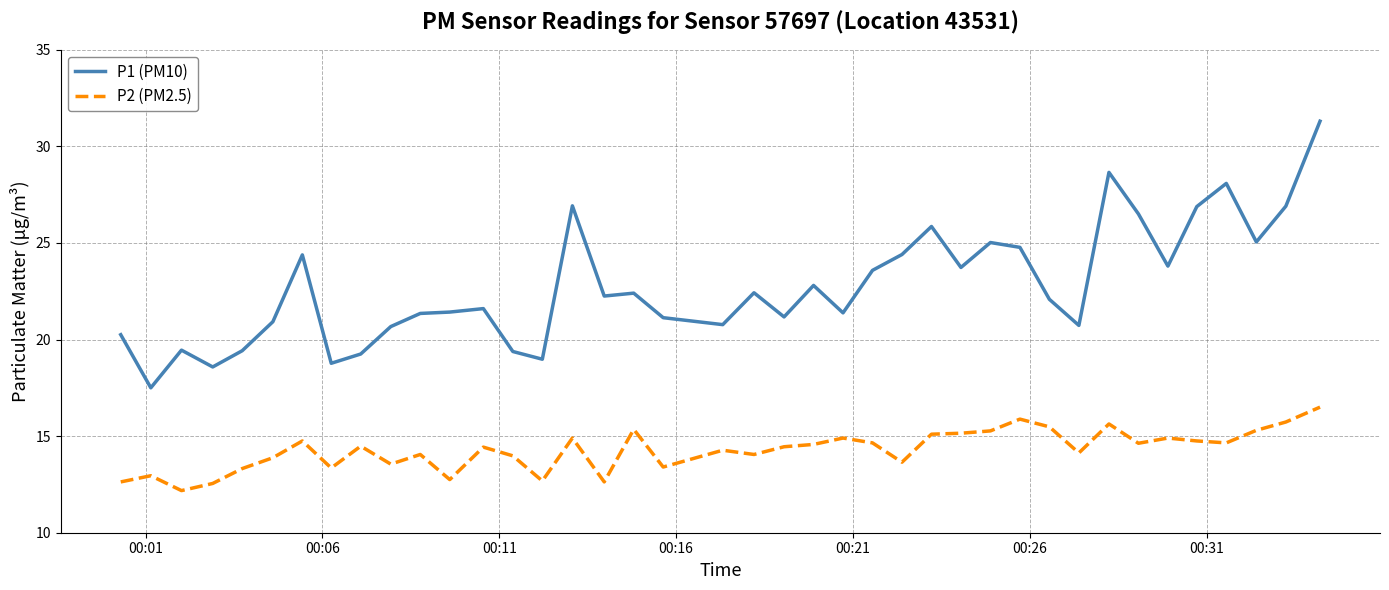

Rank the series by their maximum value, from highest to lowest.

P1 (PM10), P2 (PM2.5)